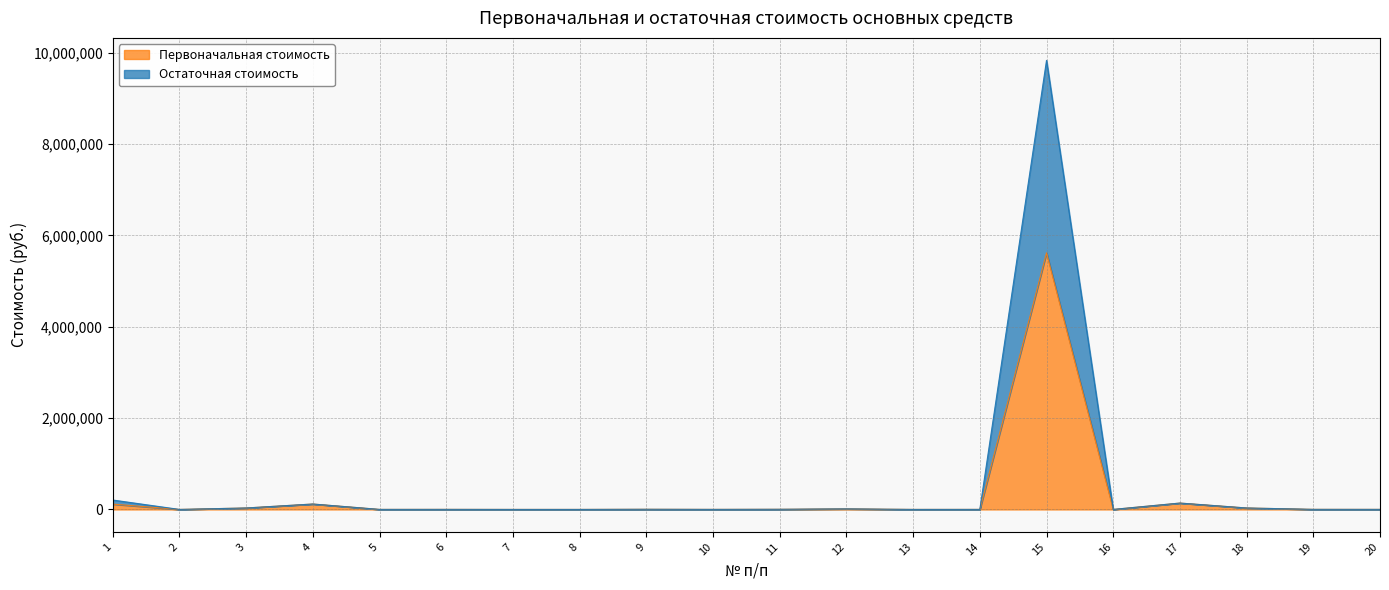

Rank the series by their maximum value, from highest to lowest.

Остаточная стоимость, Первоначальная стоимость